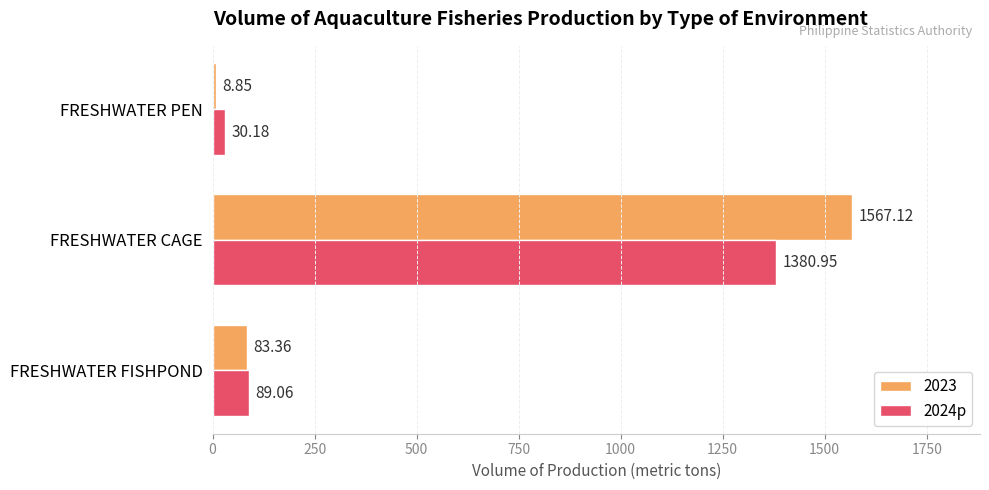

Which label corresponds to the largest value in the chart?

FRESHWATER CAGE